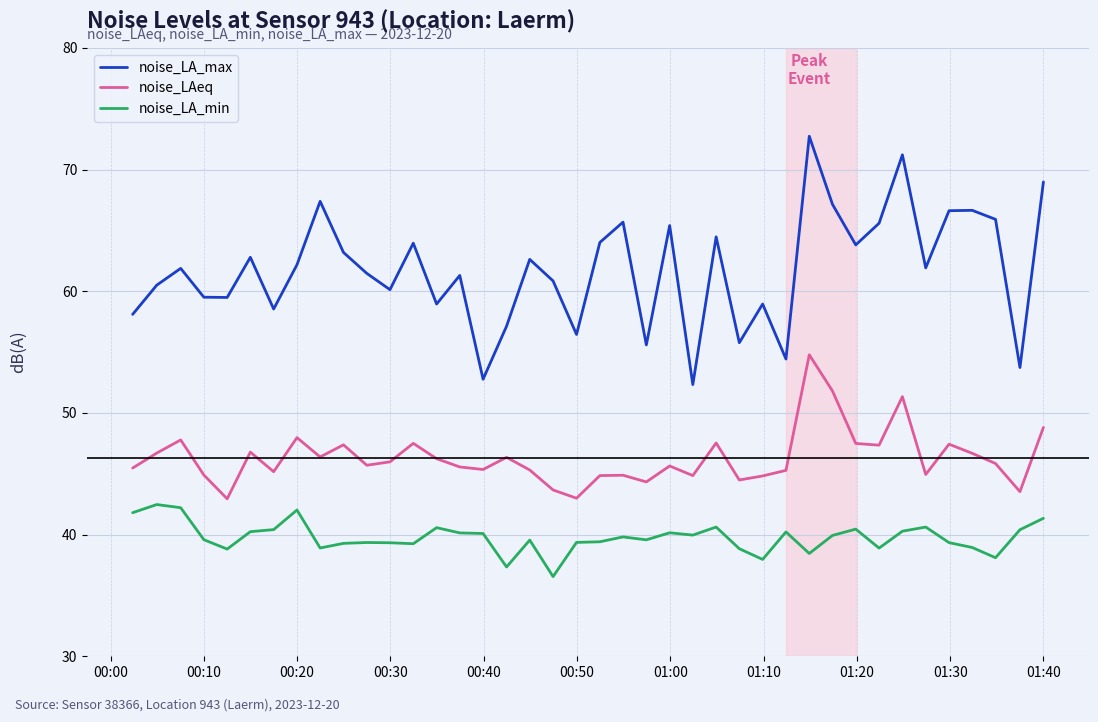

What is the maximum value shown in the chart?

72.7